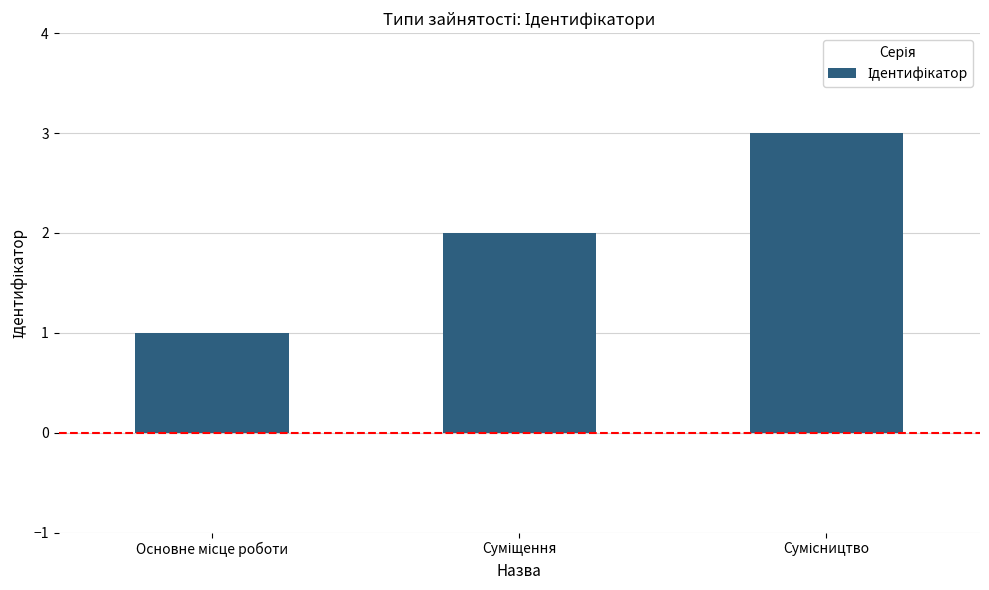

What is the maximum value shown in the chart?

3